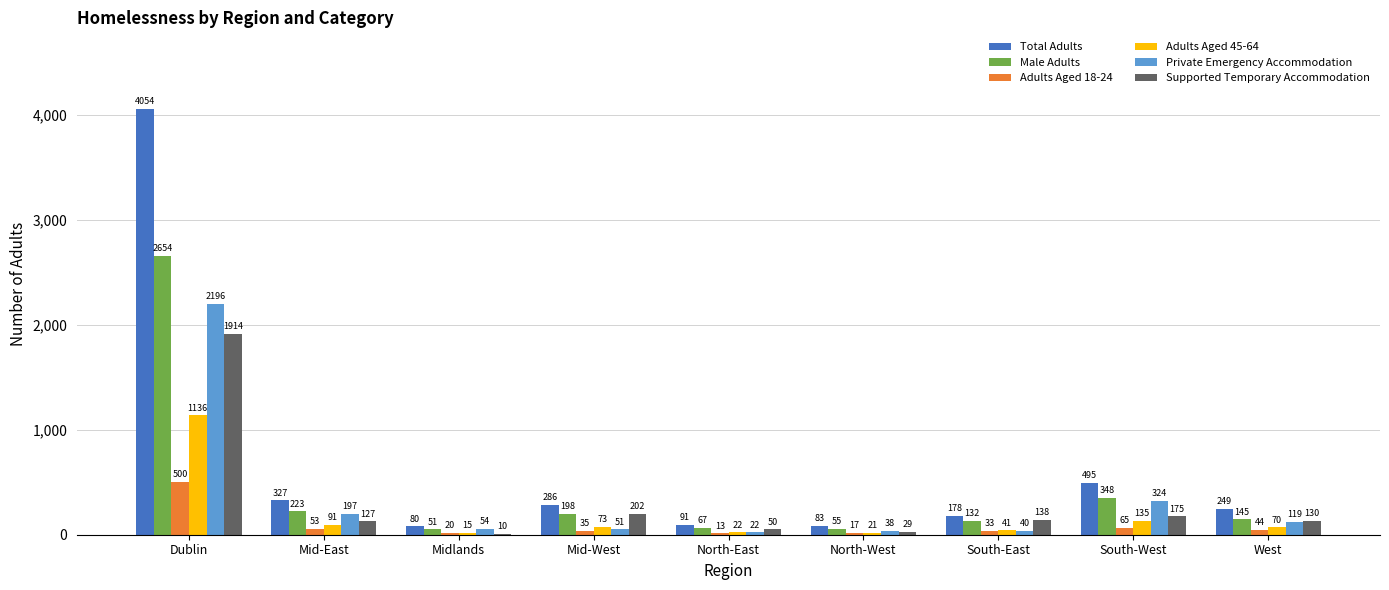

Which label corresponds to the largest value in the chart?

Dublin